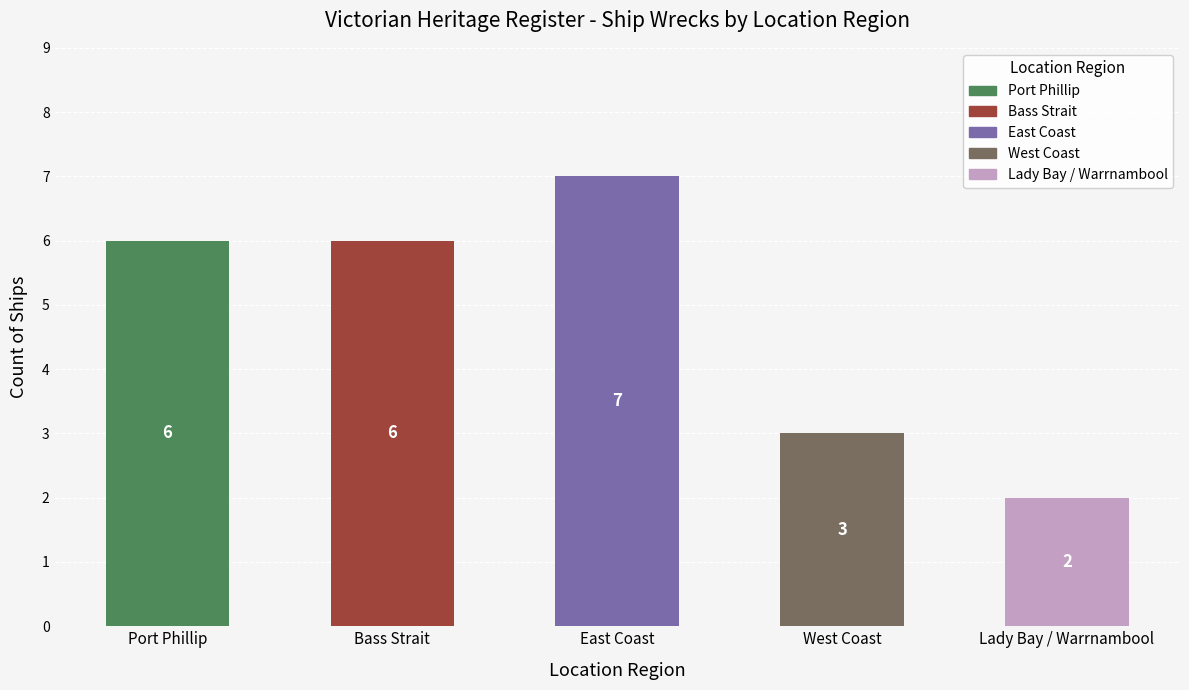

Reading right to left, extract all data points from this chart.

2	3	7	6	6